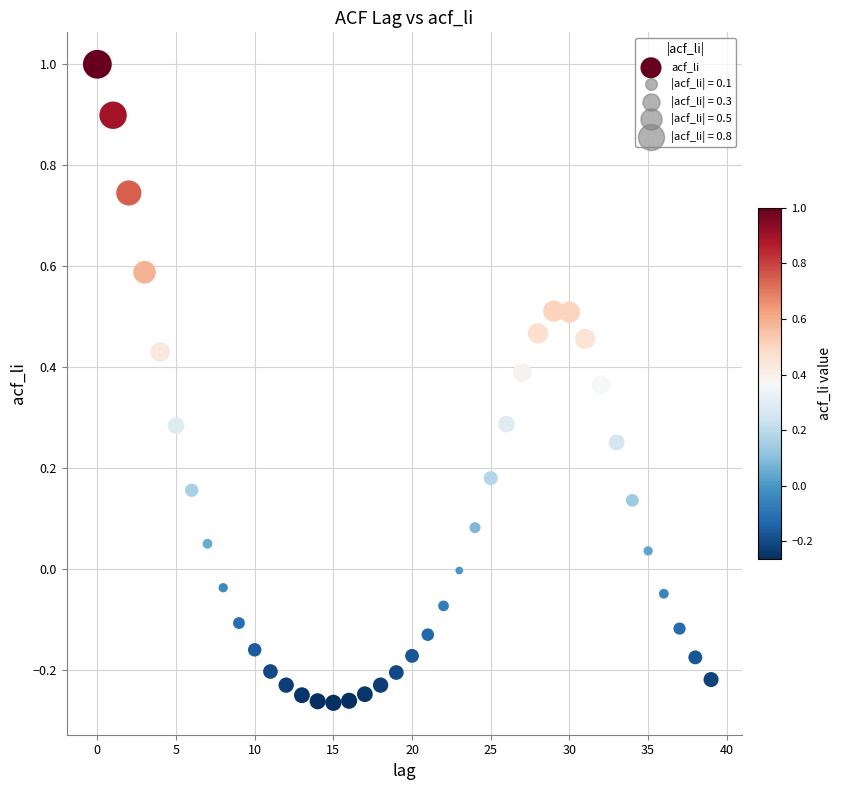

What is the range of Y values (max minus min)?

1.3